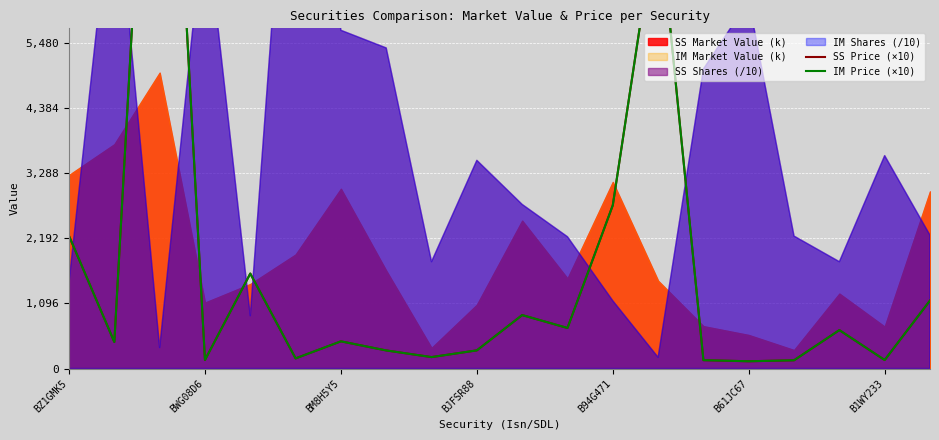

What is the value of the SS Price (×10) point at the 2nd from the left?

446.9